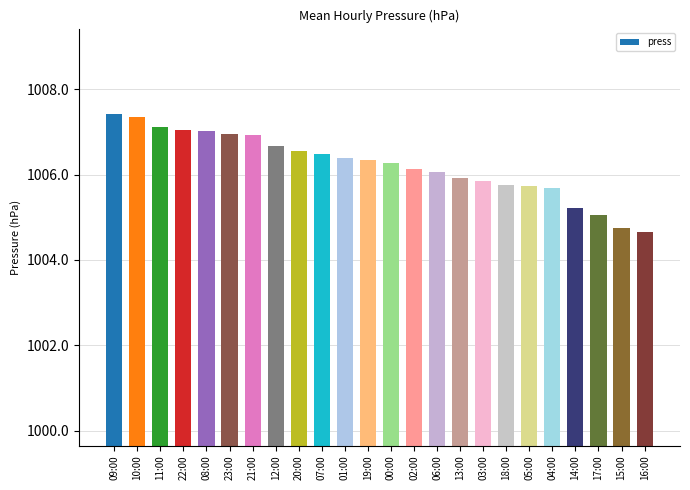

What is the ratio of the value at 00:00 to the value at 22:00?

1.0